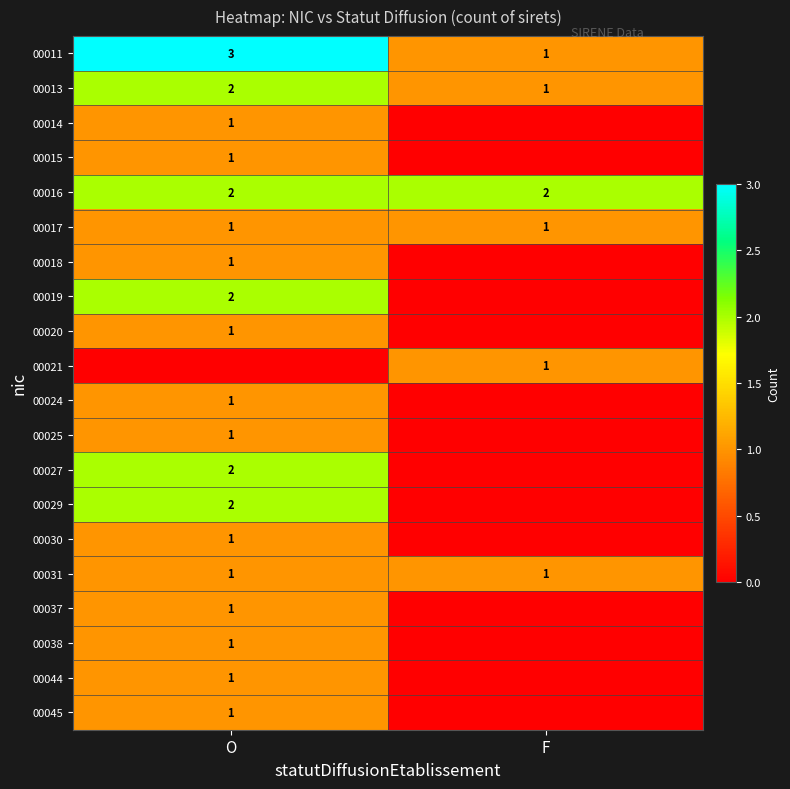

The value of 00021 at F is 1. True or false?

True